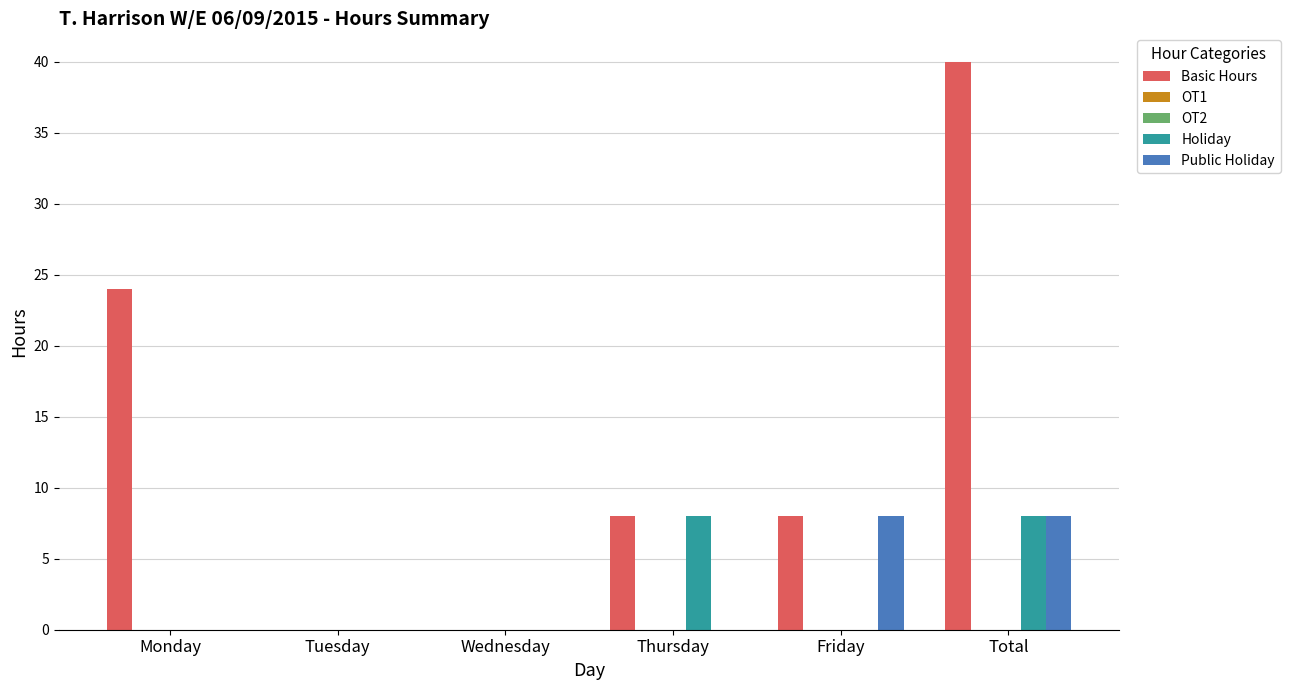

Rank the series by their maximum value, from lowest to highest.

OT1, OT2, Holiday, Public Holiday, Basic Hours